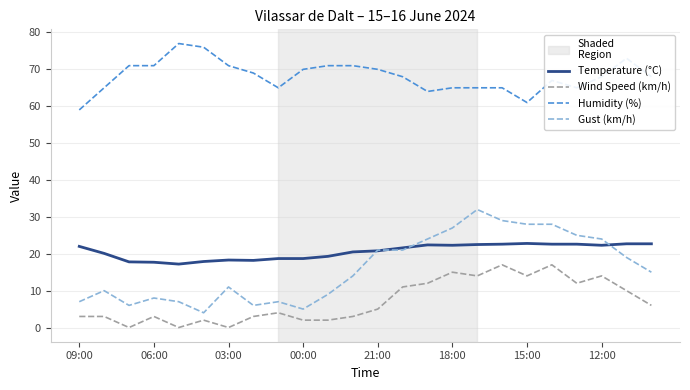

Rank the series by their maximum value, from highest to lowest.

Humidity (%), Gust (km/h), Temperature (°C), Wind Speed (km/h)